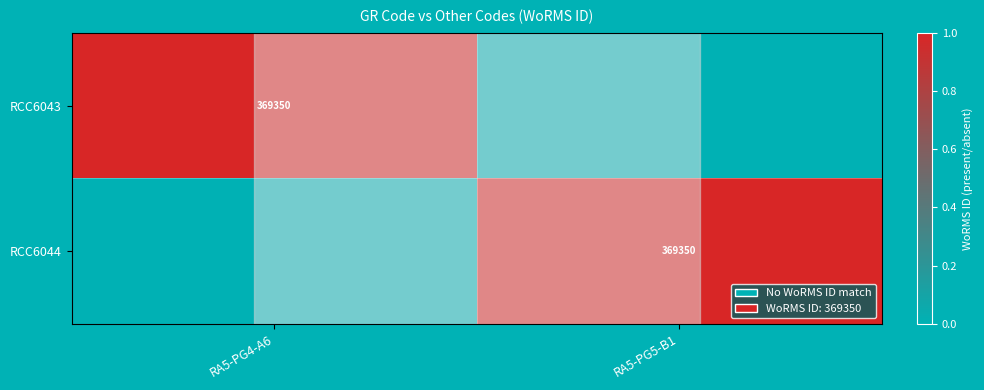

The value of RCC6043 at RA5-PG4-A6 is 369350. True or false?

True